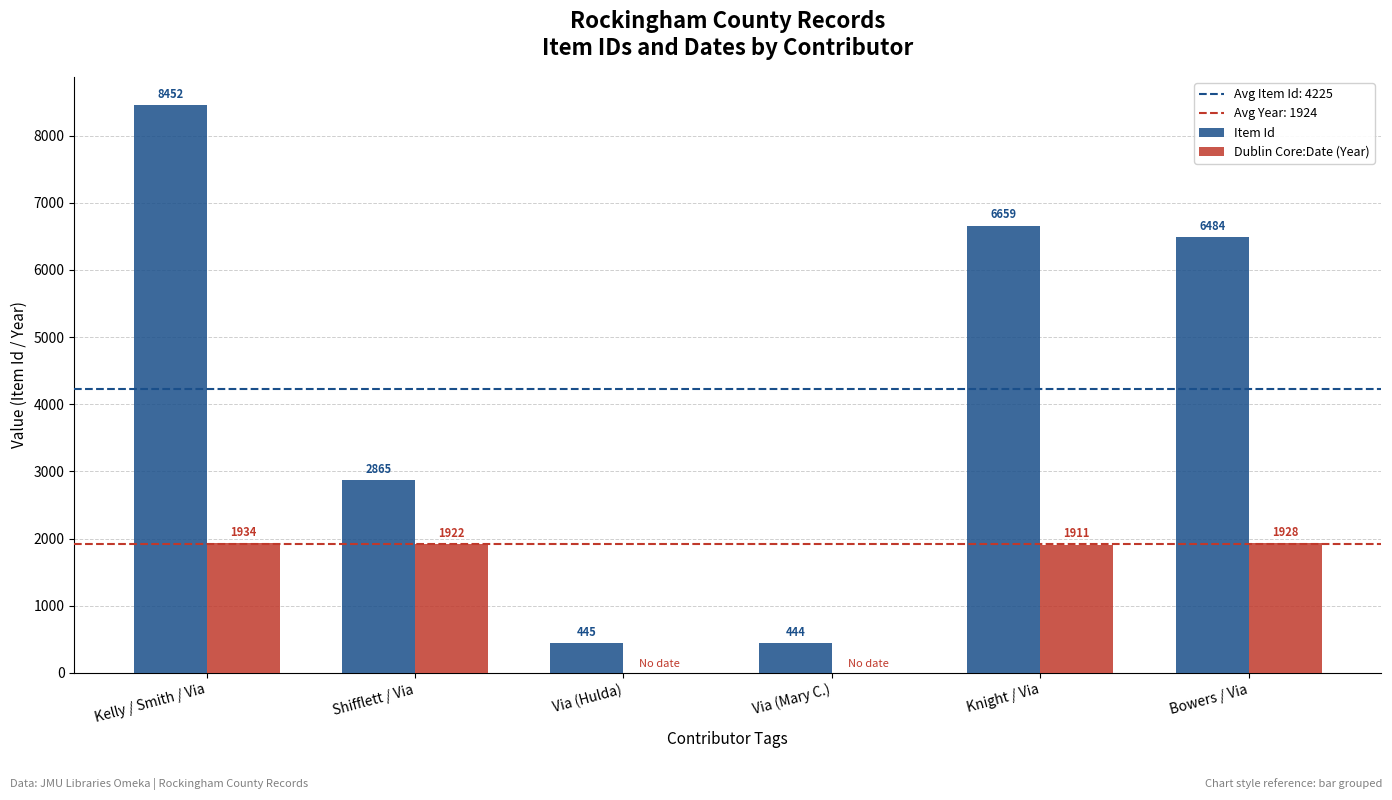

Reading left to right, list all the values displayed in this chart.

Item Id: Kelly / Smith / Via=8452	Shifflett / Via=2865	Via (Hulda)=445	Via (Mary C.)=444	Knight / Via=6659	Bowers / Via=6484
Dublin Core:Date (Year): Kelly / Smith / Via=1934	Shifflett / Via=1922	Via (Hulda)=0	Via (Mary C.)=0	Knight / Via=1911	Bowers / Via=1928